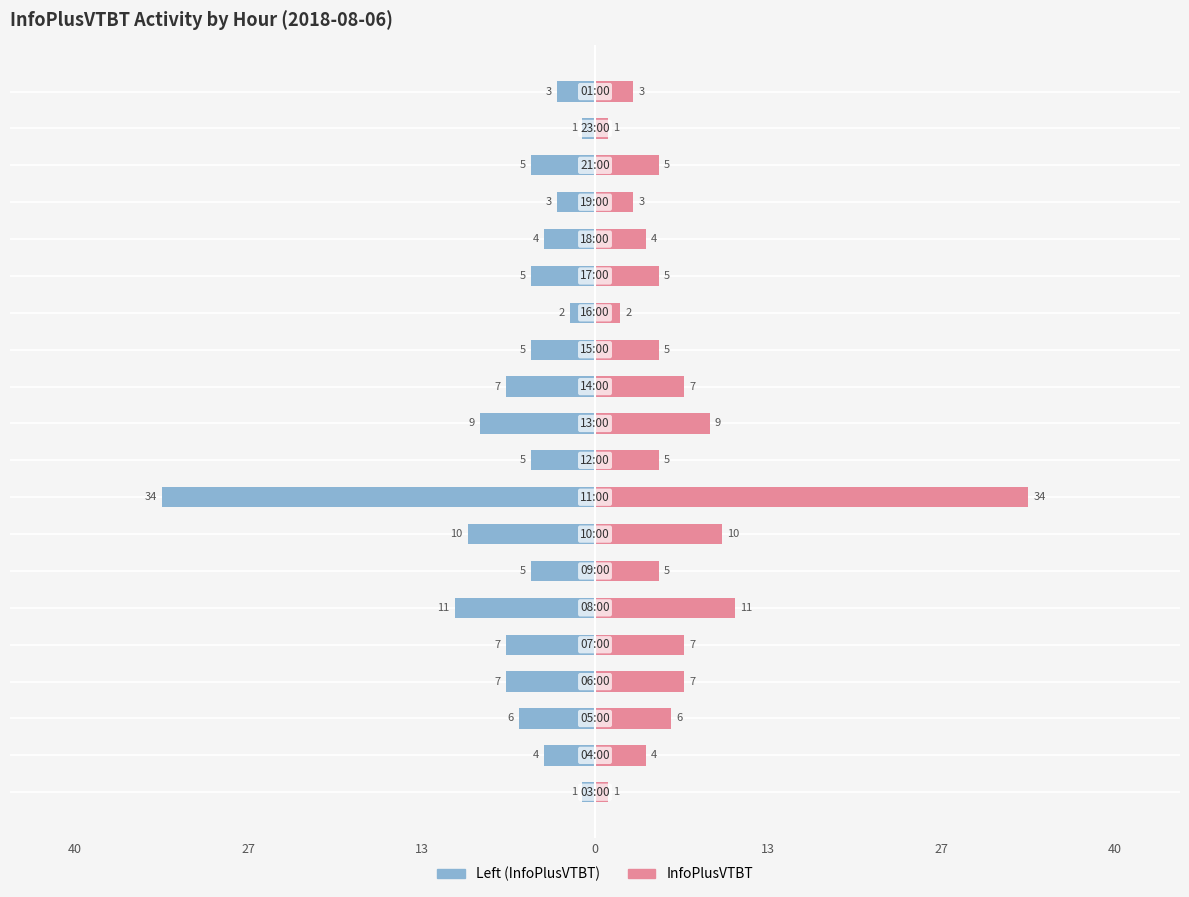

What is the greatest value displayed?

34